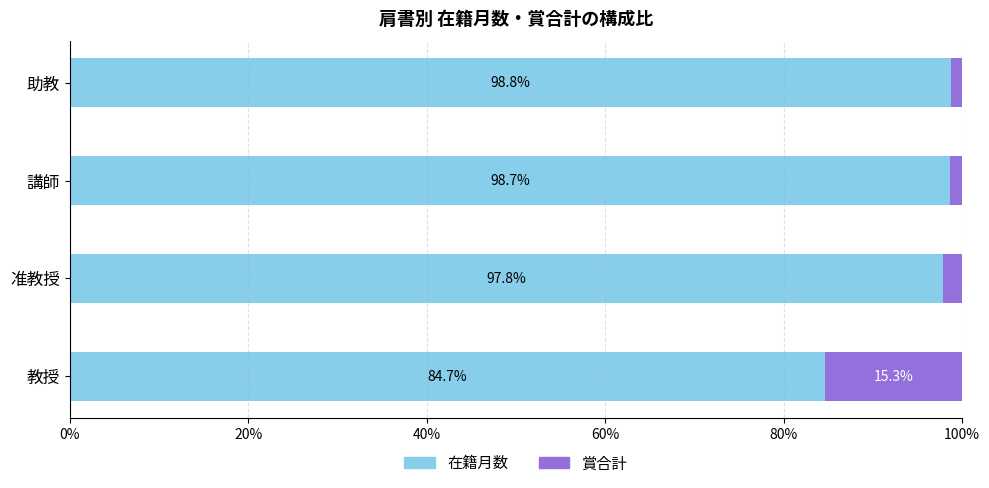

Read the 在籍月数 value at 教授.

84.7